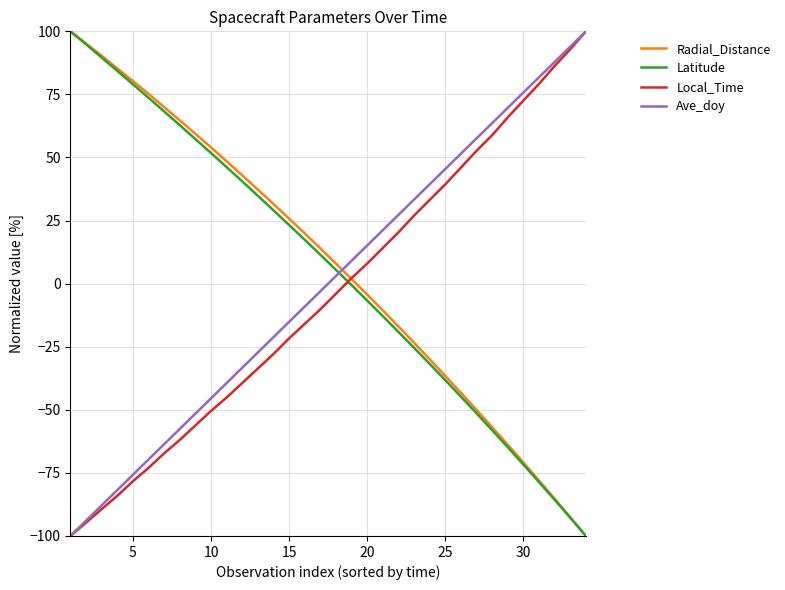

How many values in the Latitude series are below 11?

17